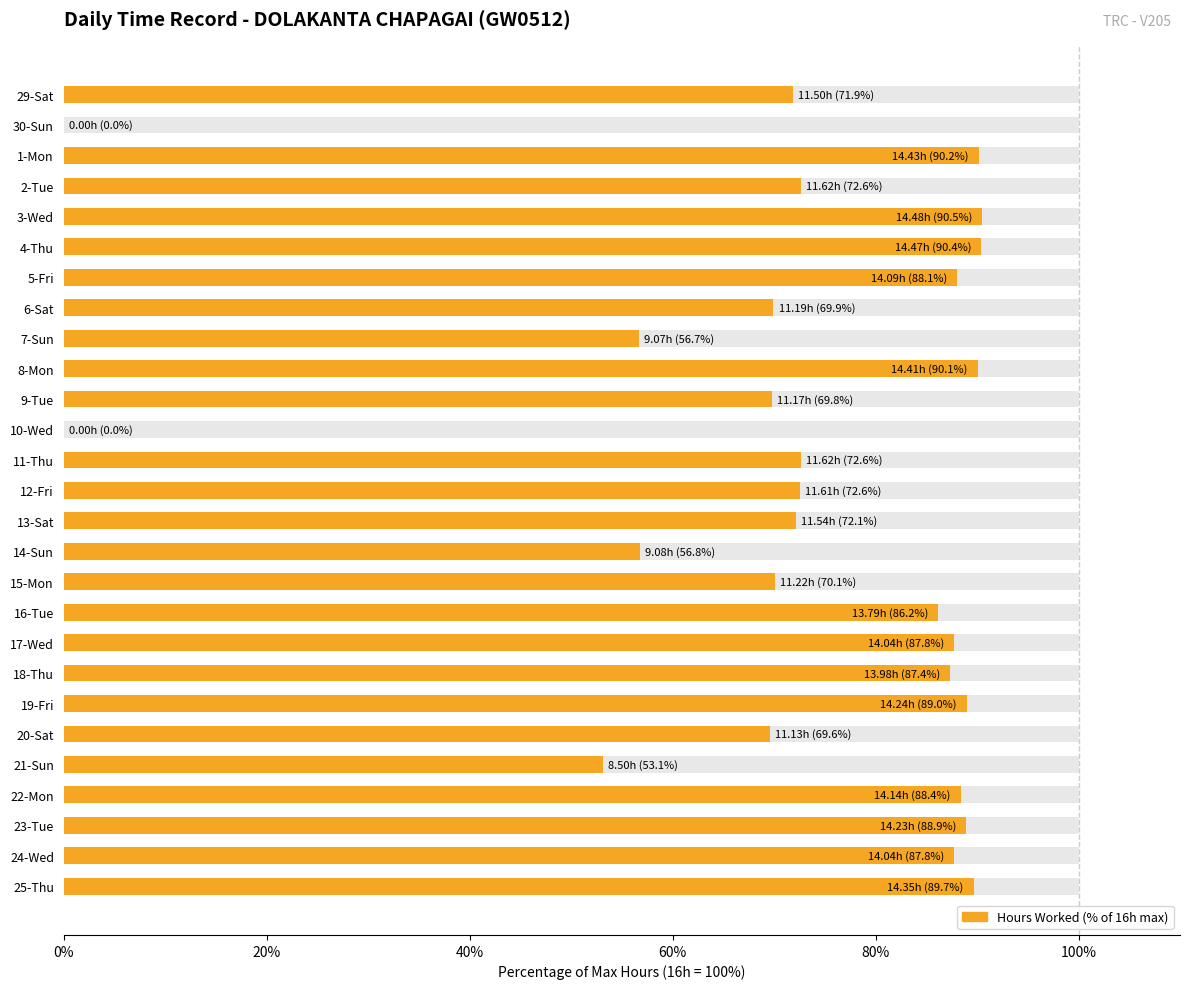

Approximately how many times larger is the value at 3-Wed compared to 17-Wed?

1.0